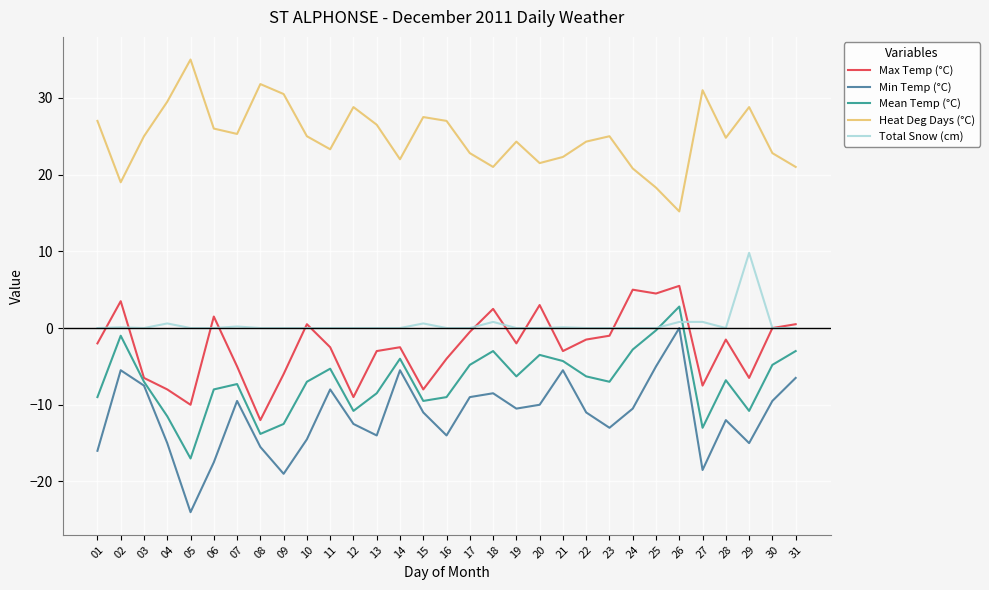

Which label corresponds to the largest value in the chart?

05